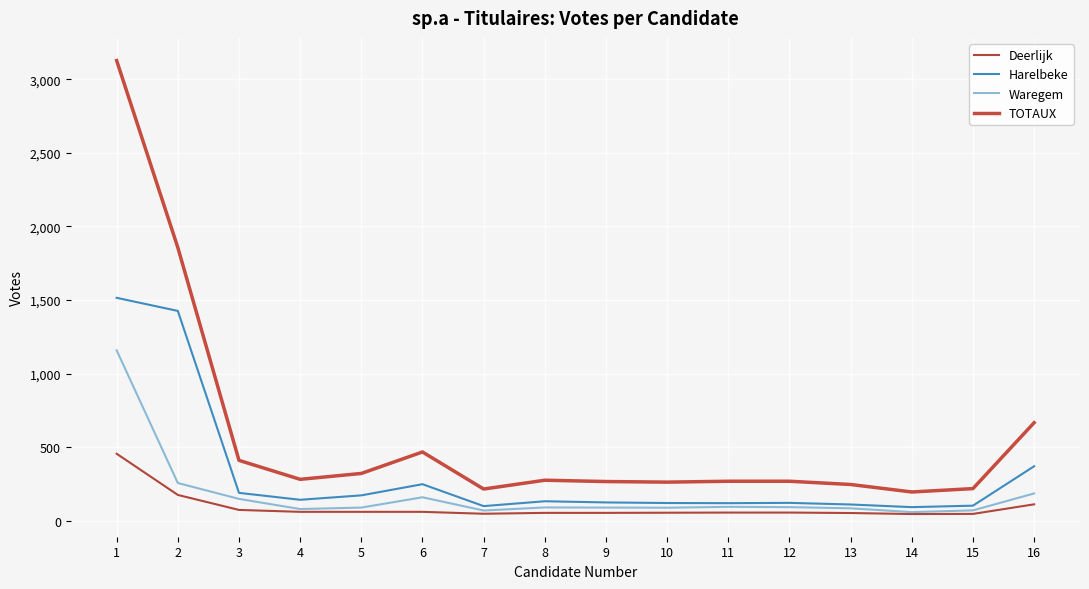

True or false: TOTAUX and Waregem intersect in this chart.

False